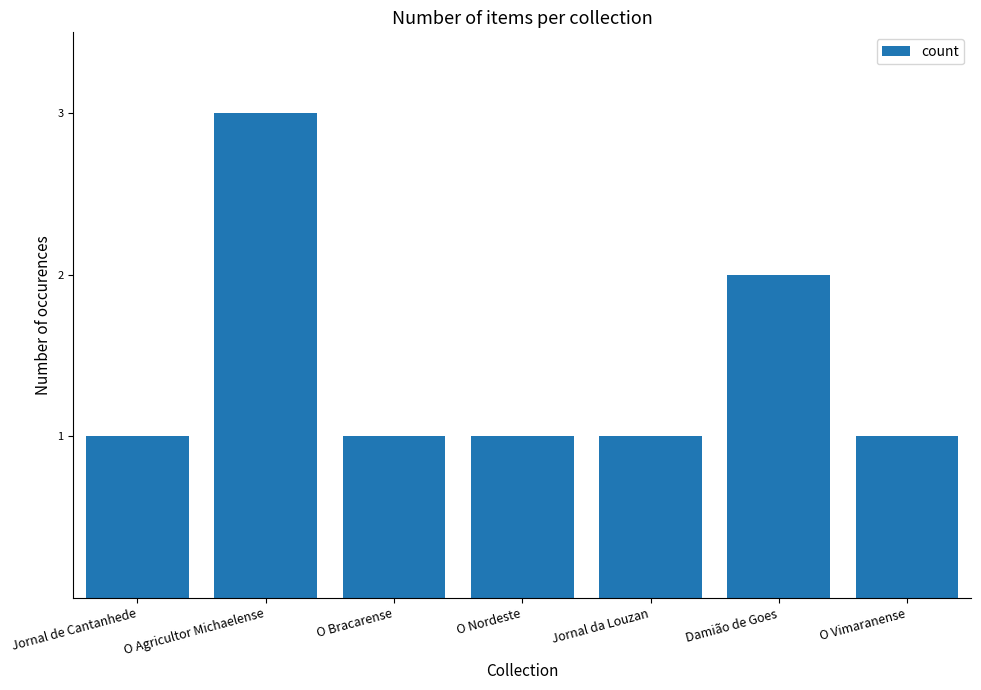

What is the label of the 3rd bar from the left?

O Bracarense